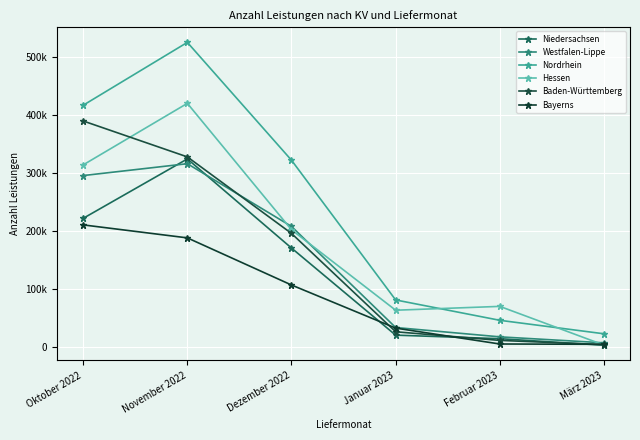

What position from the right is Oktober 2022?

6